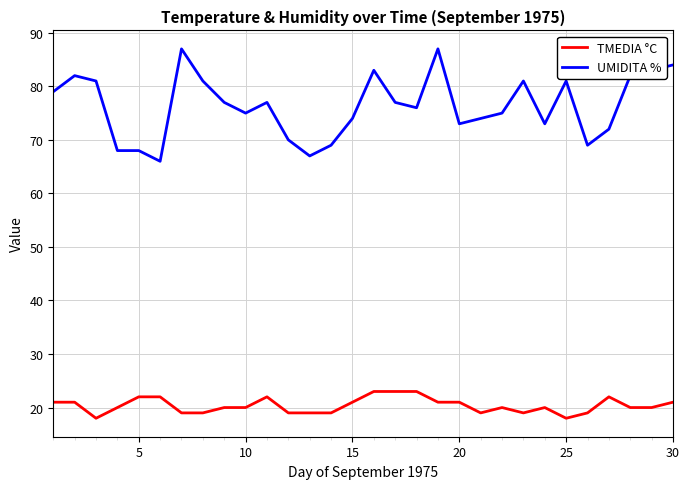

True or false: UMIDITA % and TMEDIA °C cross at least once.

False